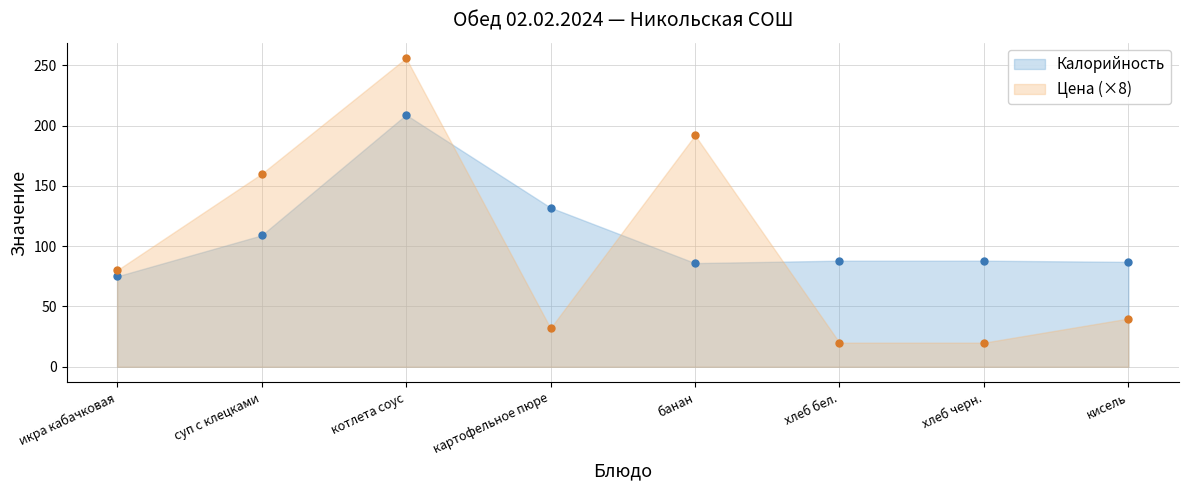

Reading left to right, extract all data points from this chart.

Цена: 80	160	256	32	192	20	20	40
Калорийность: 75	109	209	132	86	88	88	87